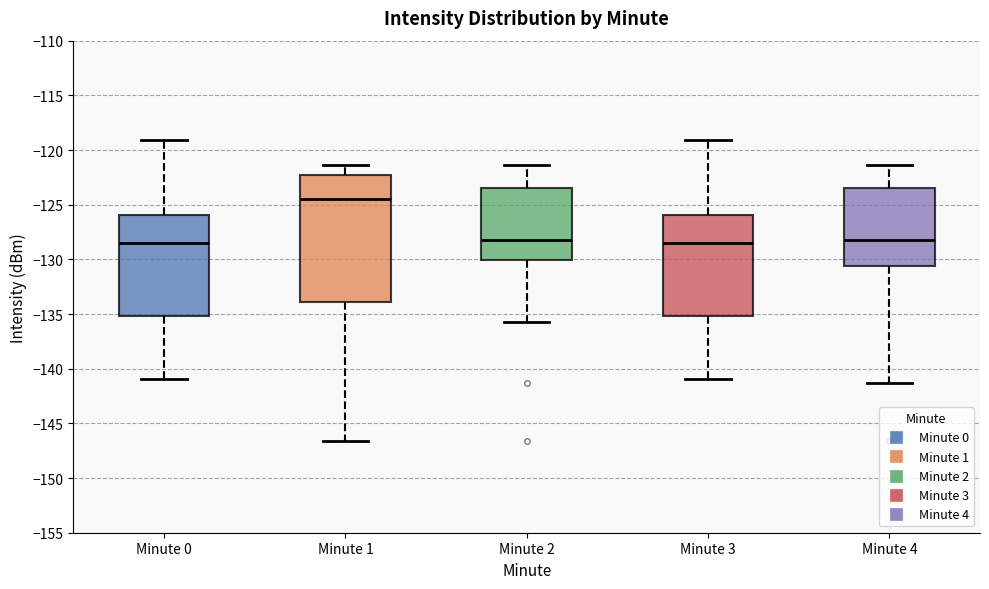

Which box is the tallest, from its lower edge to its upper edge?

Minute 1